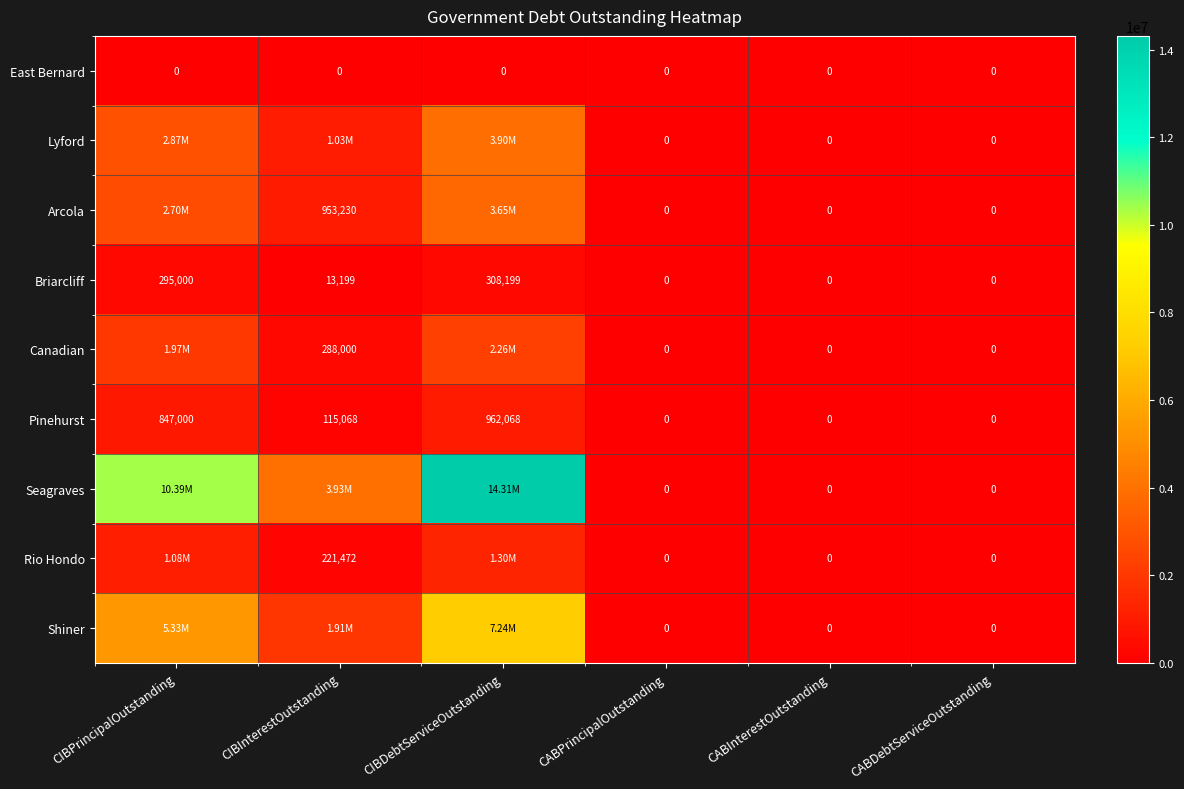

At which label does Briarcliff reach its minimum?

CABPrincipalOutstanding